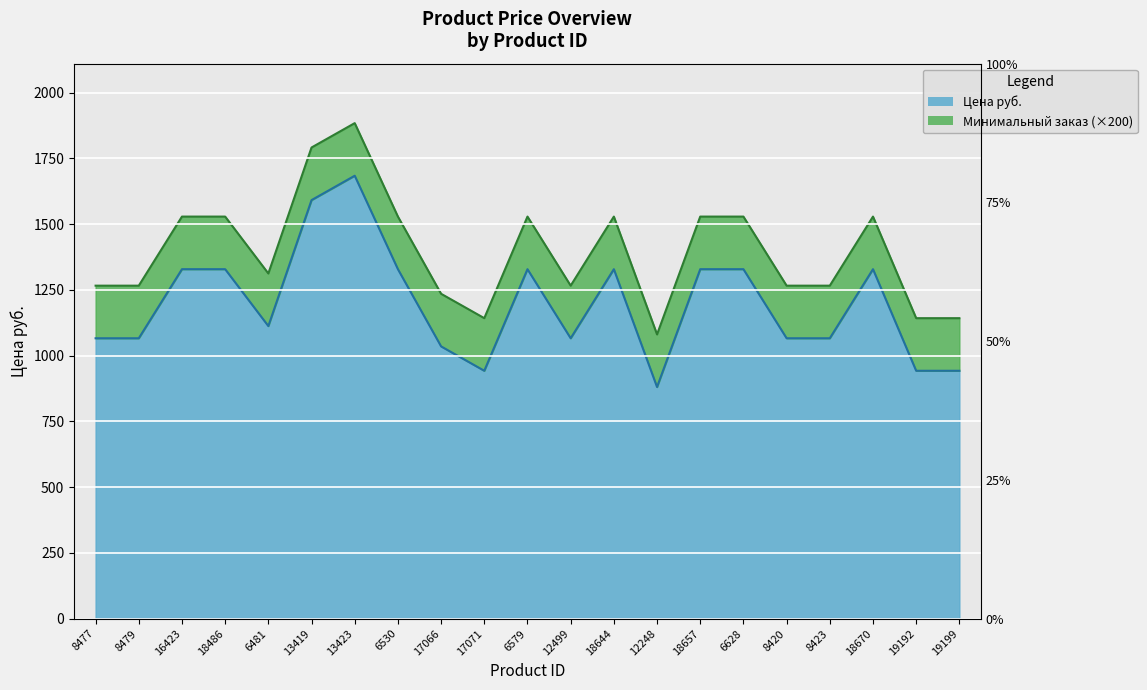

Which category has the lowest value across all series?

12248